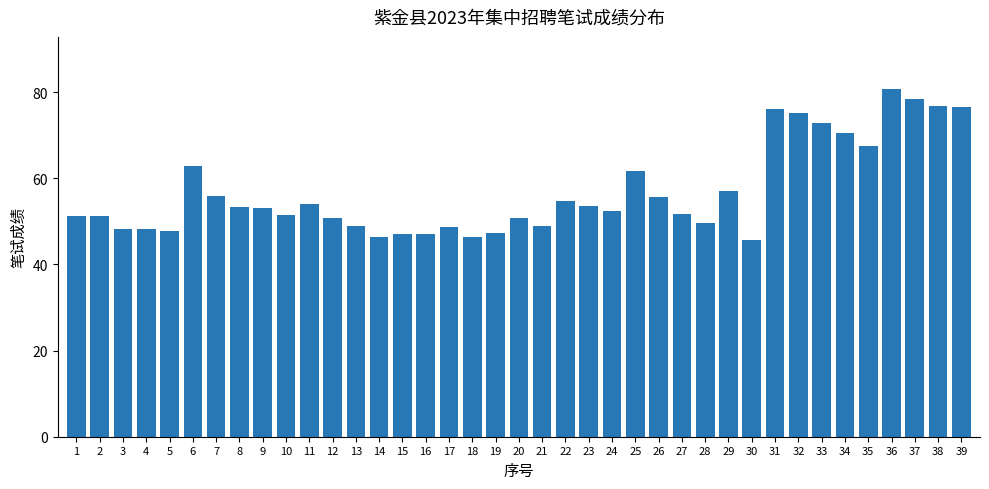

What is the sum of all values?

2215.5